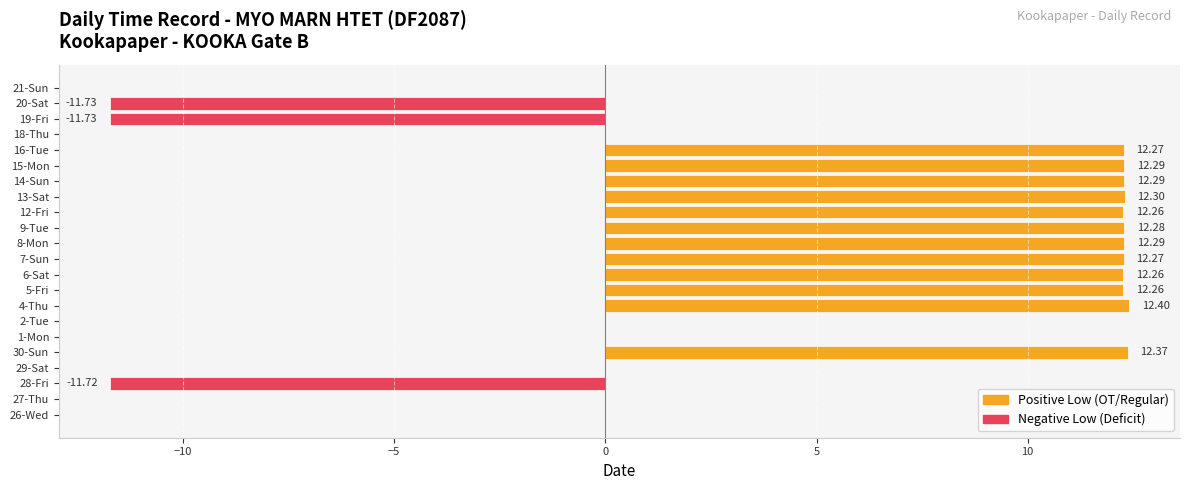

How many values exceed 12?

12